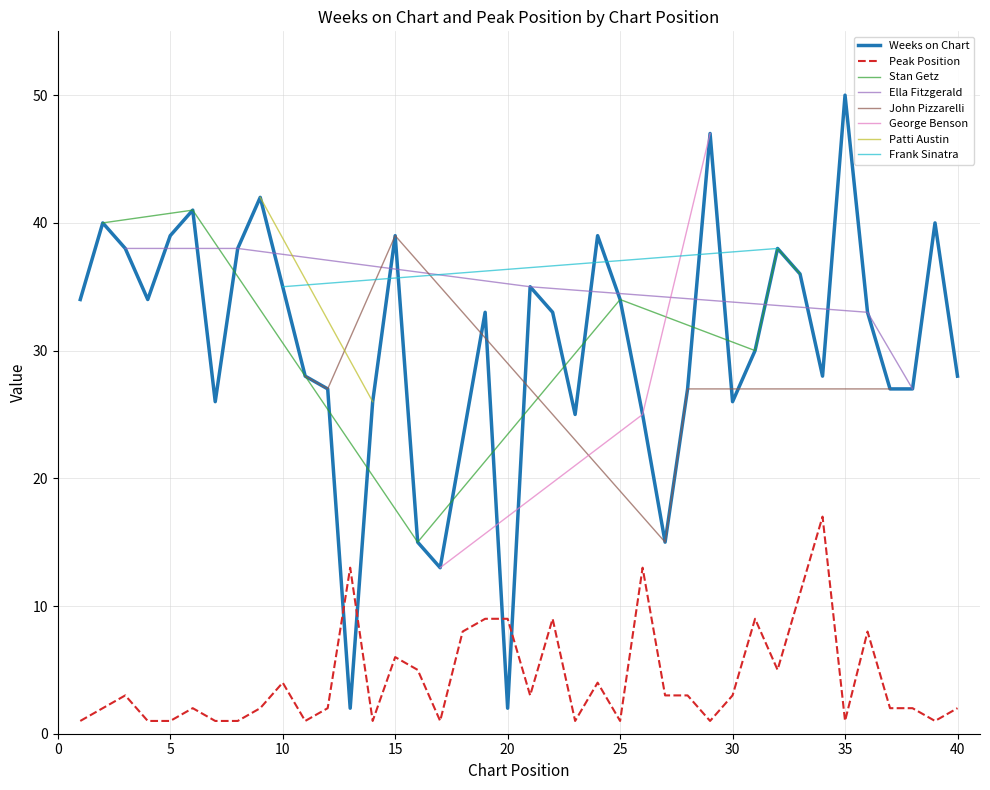

How many data points does each series have?

40